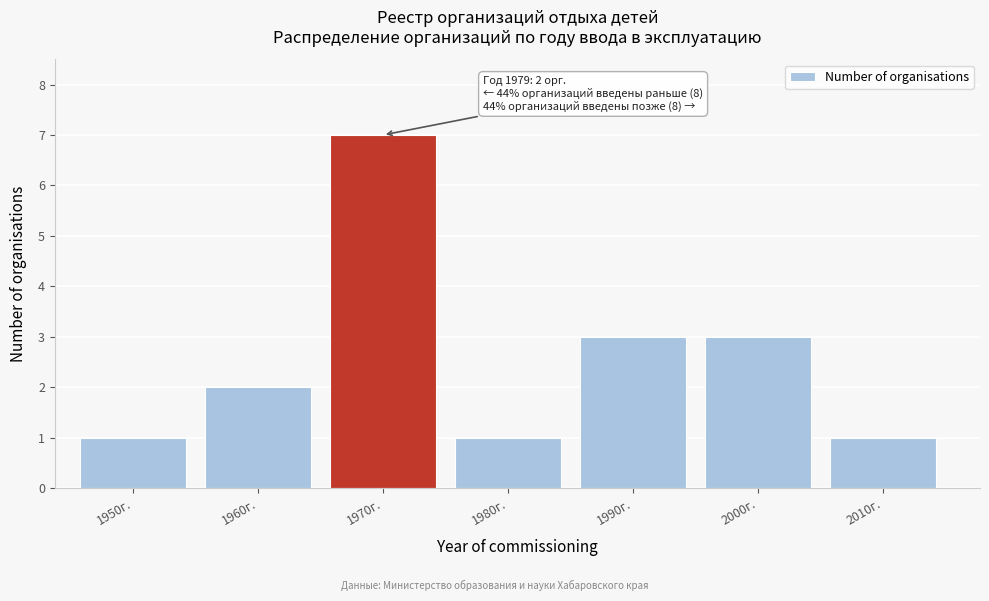

Reading left to right, extract all data points from this chart.

1	2	7	1	3	3	1